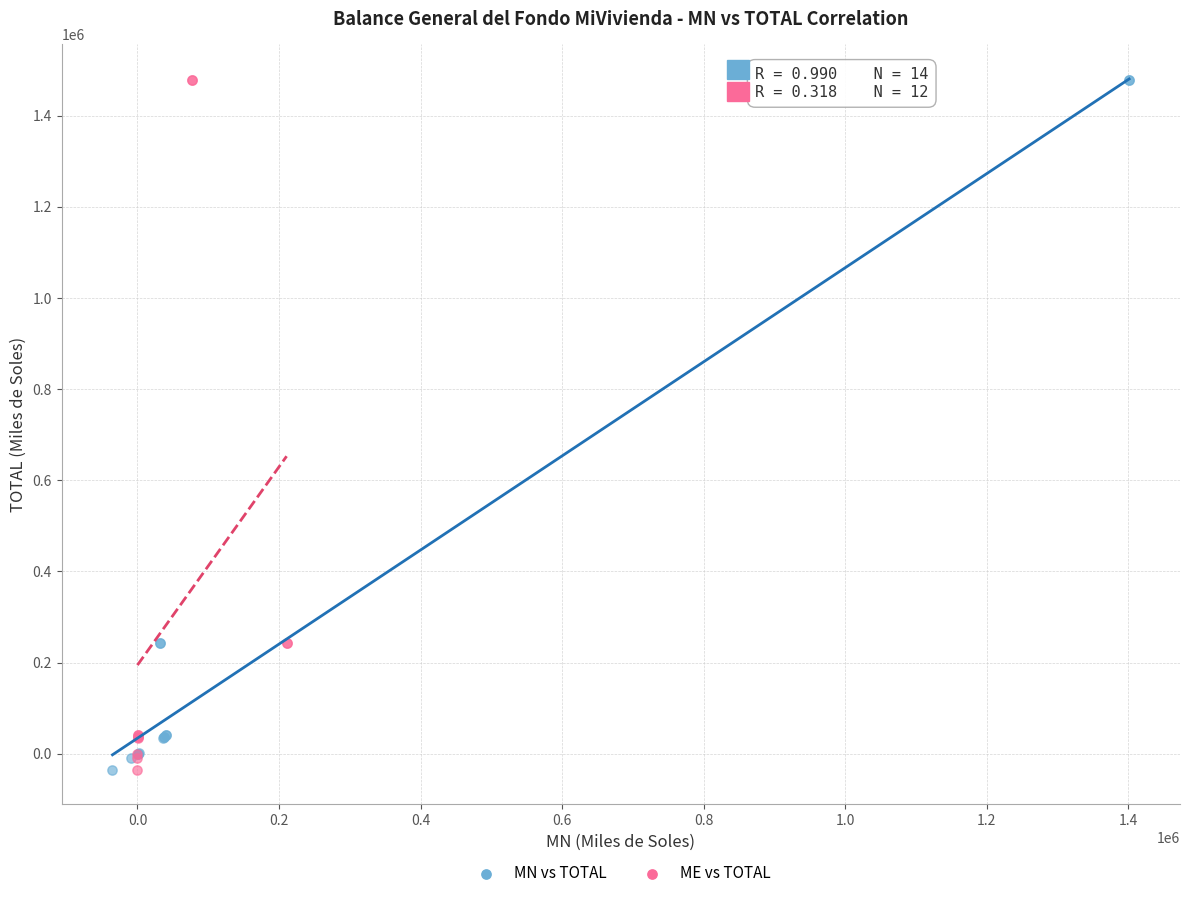

What are all the series names shown in the legend?

MN vs TOTAL, ME vs TOTAL